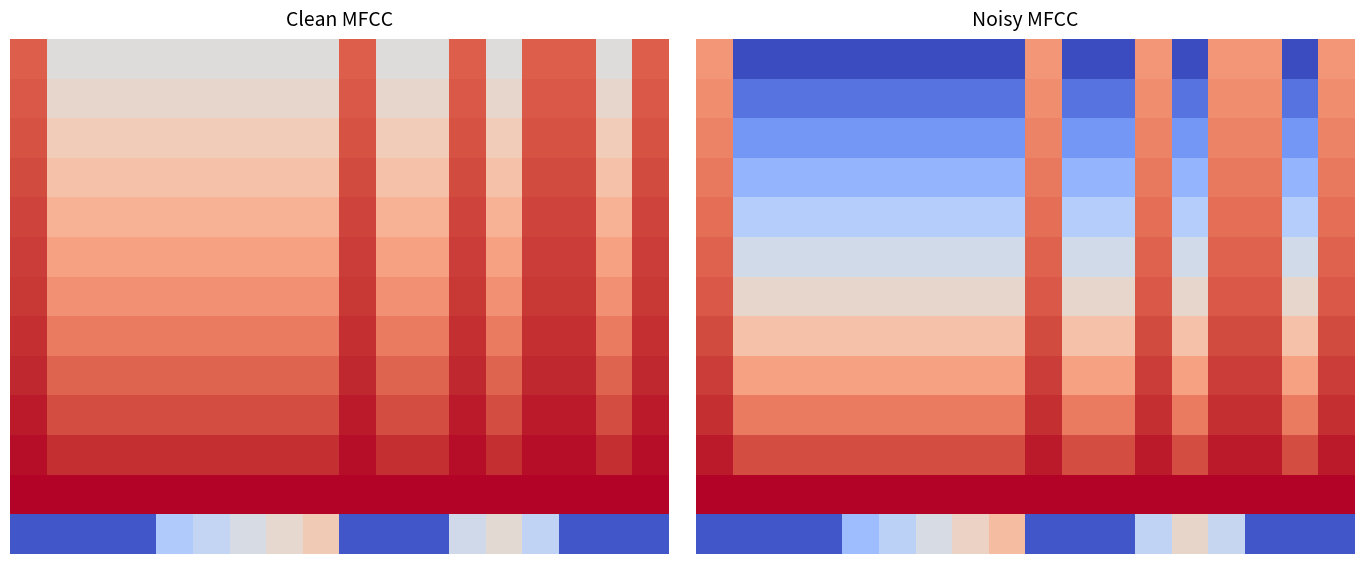

What is the spread (max minus min) of values at 15?

1.9